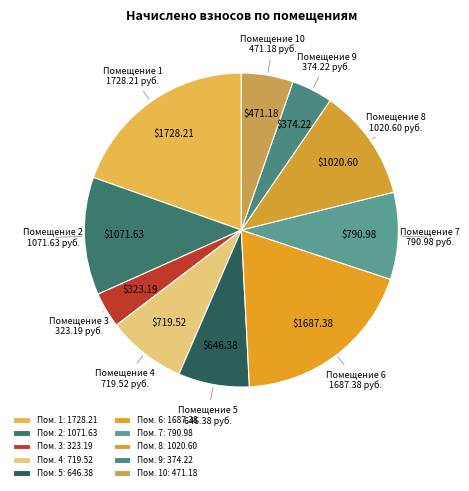

How many segments does this pie chart have?

10